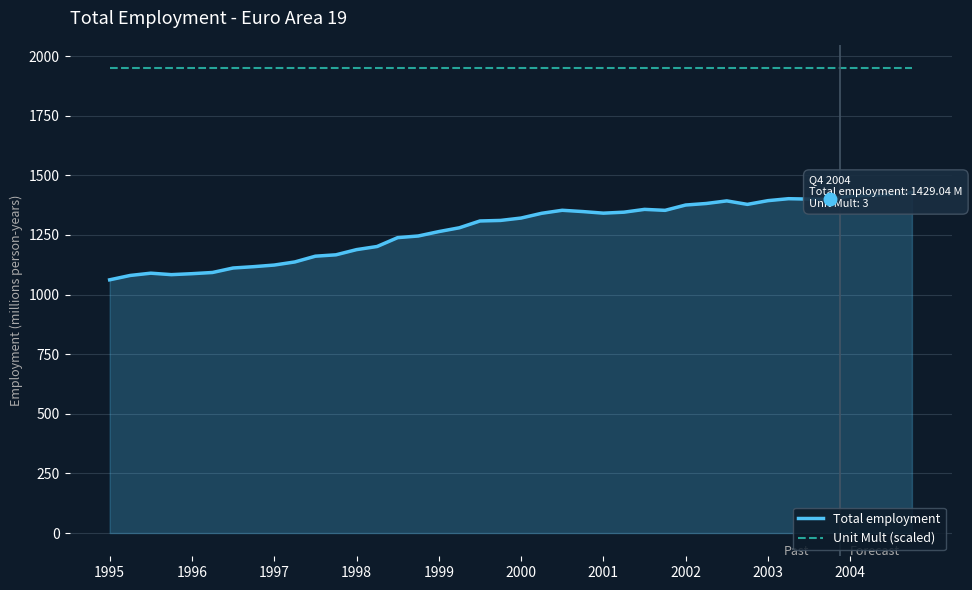

What is the greatest value displayed?

1950.0